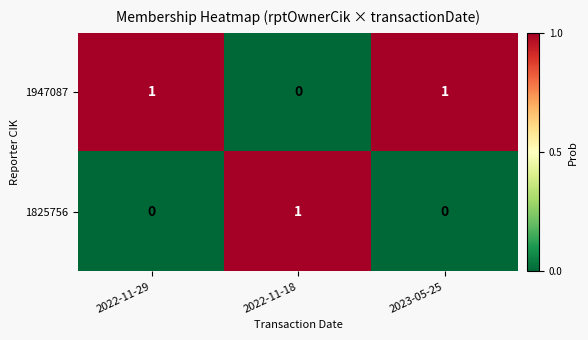

Count the 1947087 values in the range 0 to 1.

3